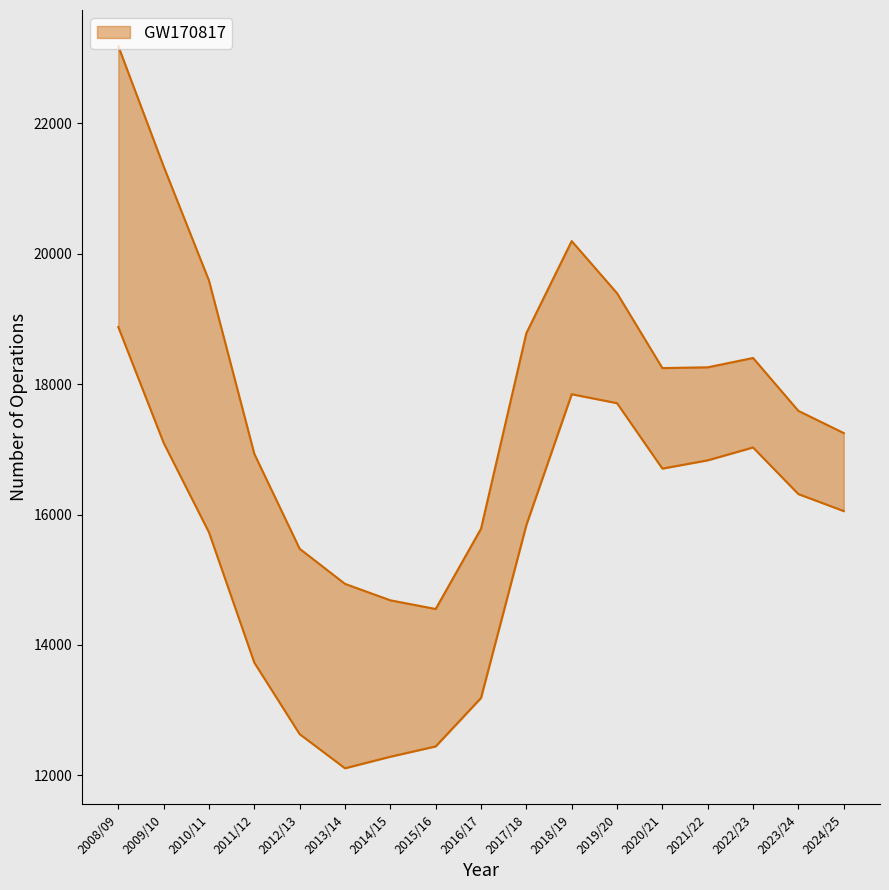

True or false: Number operations and Operations involving ARV intersect in this chart.

False